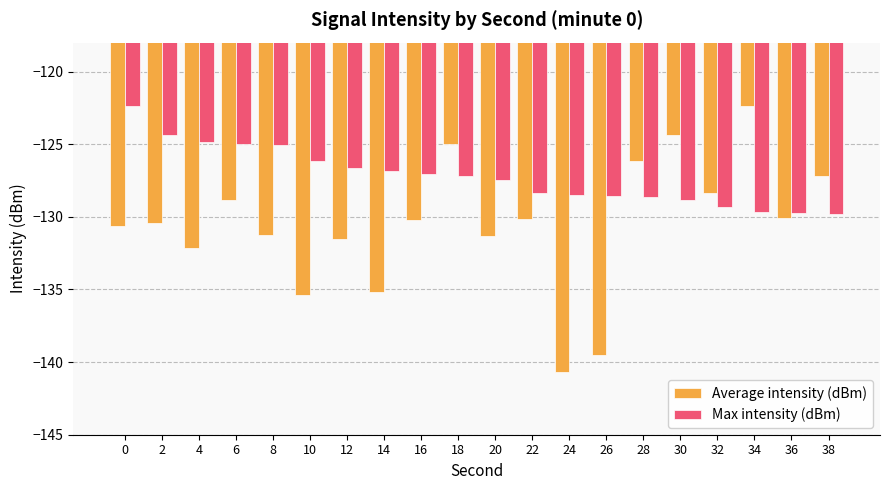

At which label is Max intensity (dBm) closest to -126?

10